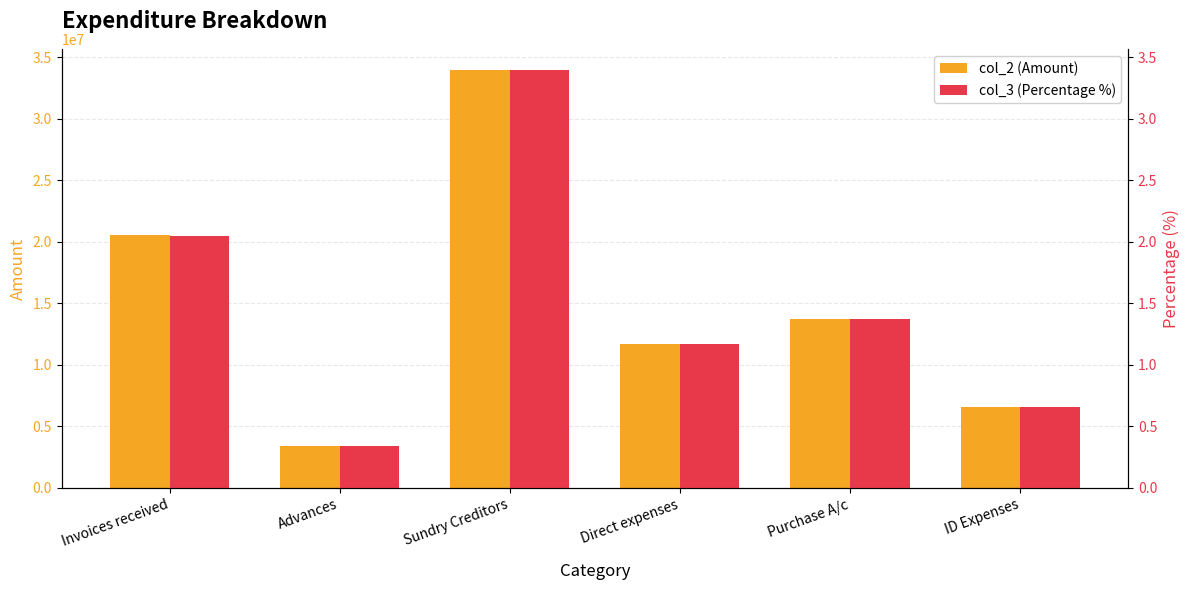

Reading left to right, list all the values displayed in this chart.

col_2 (Amount): 20570108.3	3400000.0	33987896.5	11674076.9	13718009.0	6587764.4
col_3 (Percentage %): 2.0	0.3	3.4	1.2	1.4	0.7